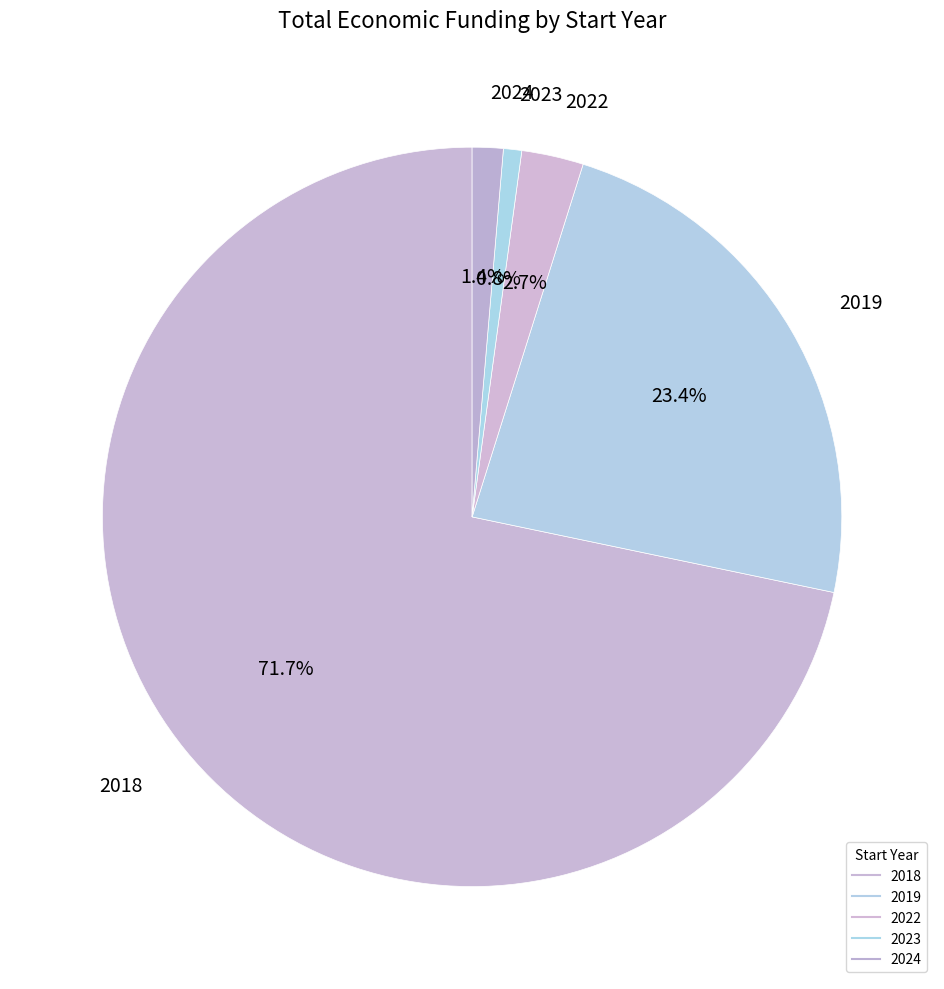

Count the number of slices in the pie.

5